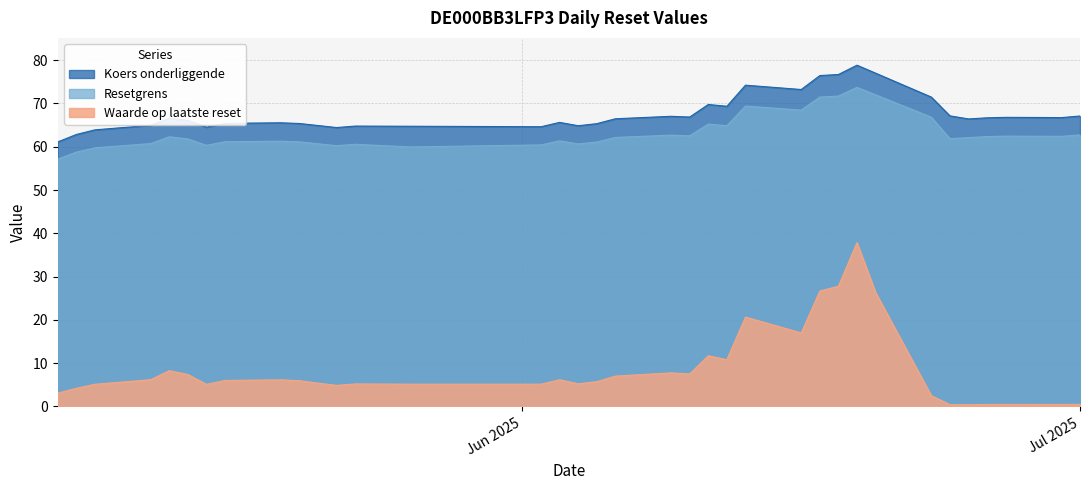

Between 2025-05-26 and 2025-05-20, which series saw the biggest shift?

Resetgrens